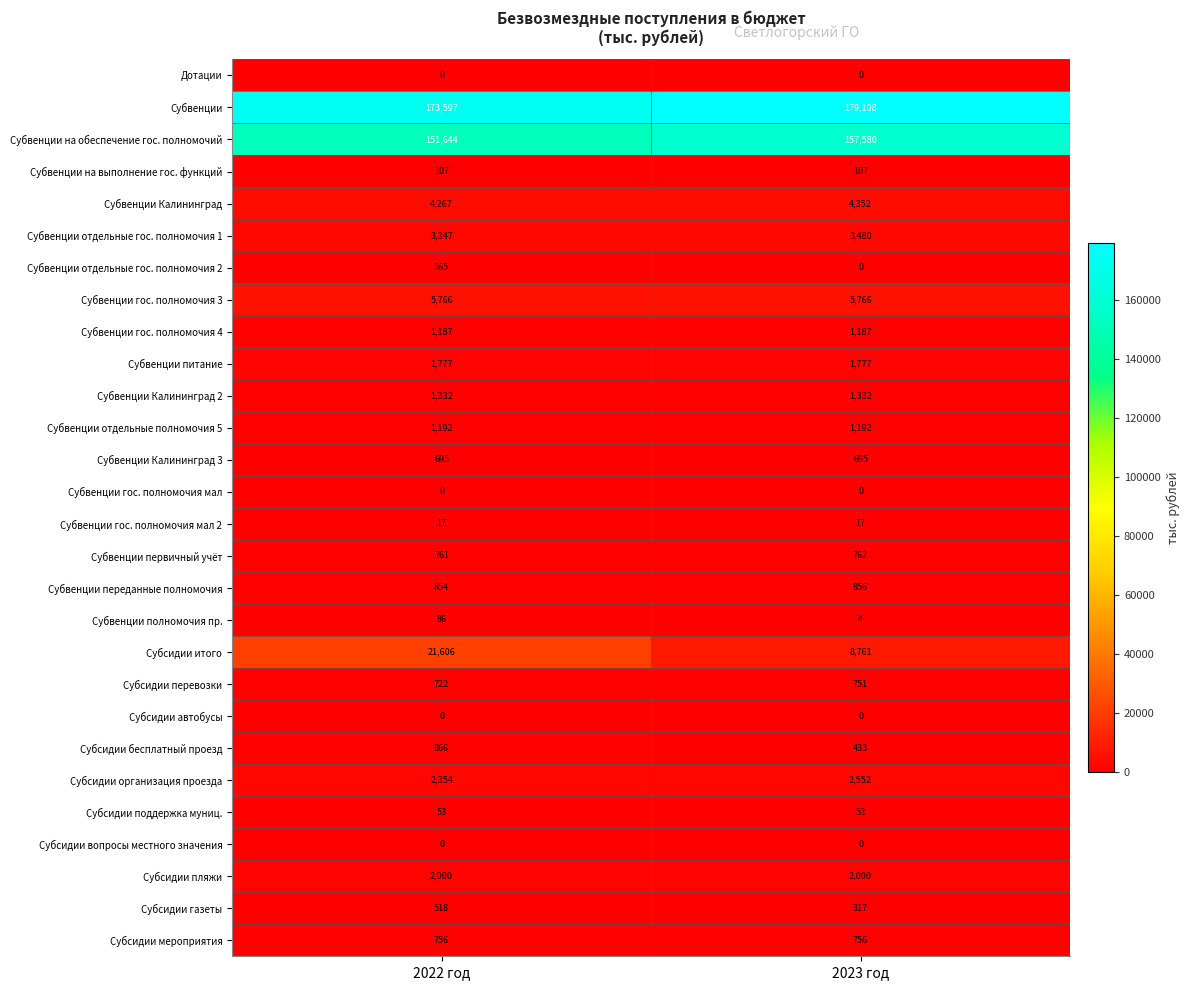

The value of Субвенции Калининград 3 at 2023 год is 695. True or false?

True